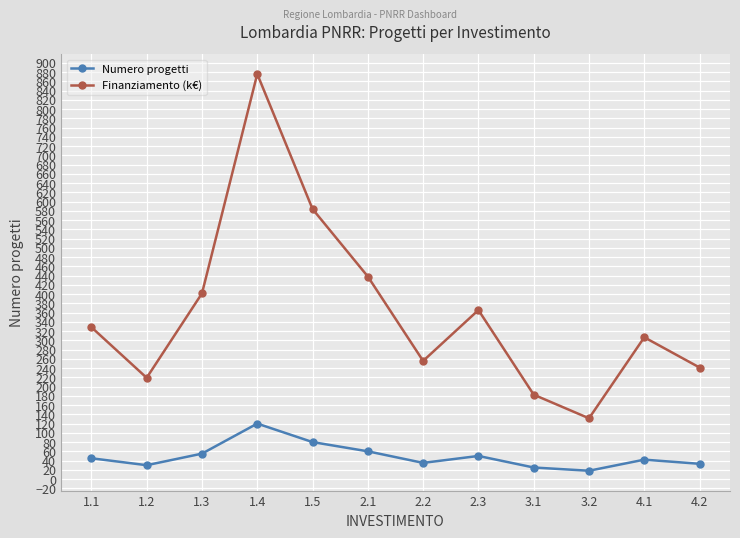

What is the sum of the Numero progetti values at 4.2 and 2.1?

93.0